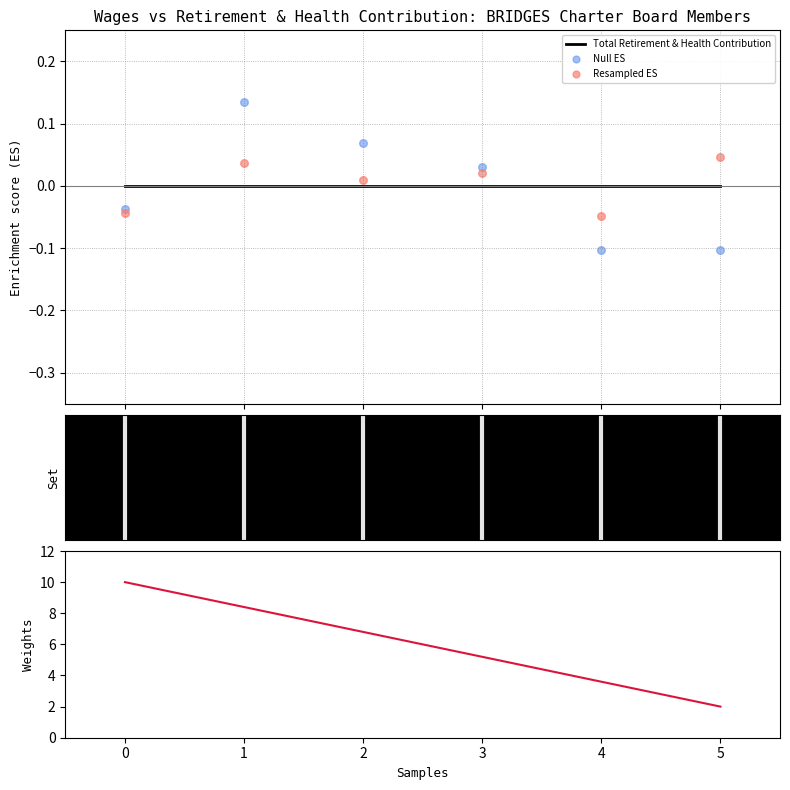

Which series has the widest spread of Y values?

Weights